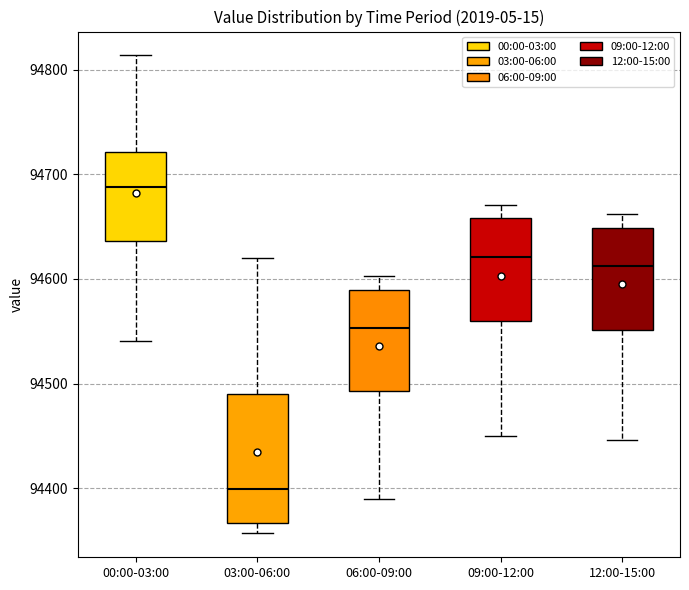

Which box has the lowest median line?

03:00-06:00